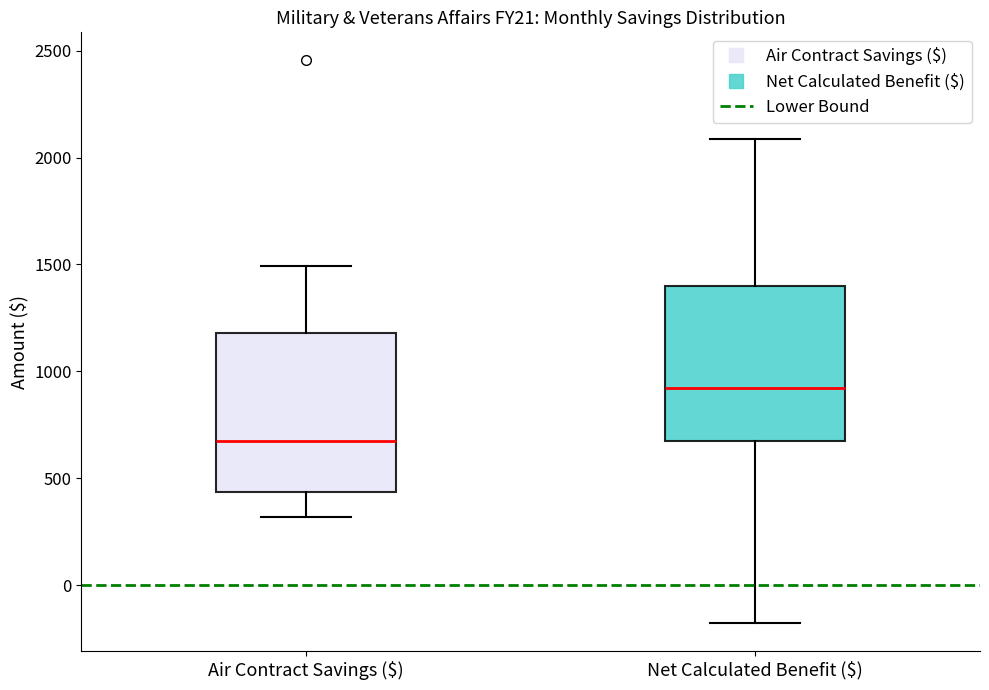

Where does the median line of the box for Net Calculated Benefit ($) sit on the y-axis? The values are not printed on the chart, so give them approximately, as read against the axis.

900